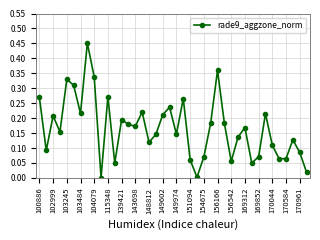

What is the sum of all values?

6.6